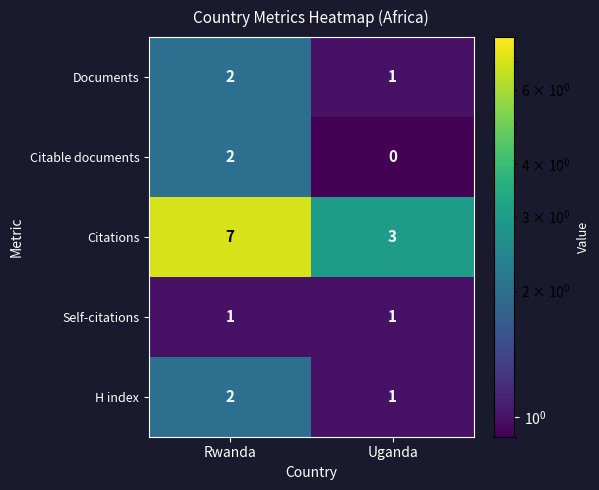

At how many categories does at least one series exceed 4?

1